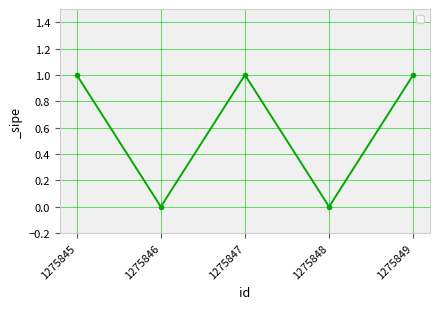

True or false: the data shows 1 at 1275849.

True